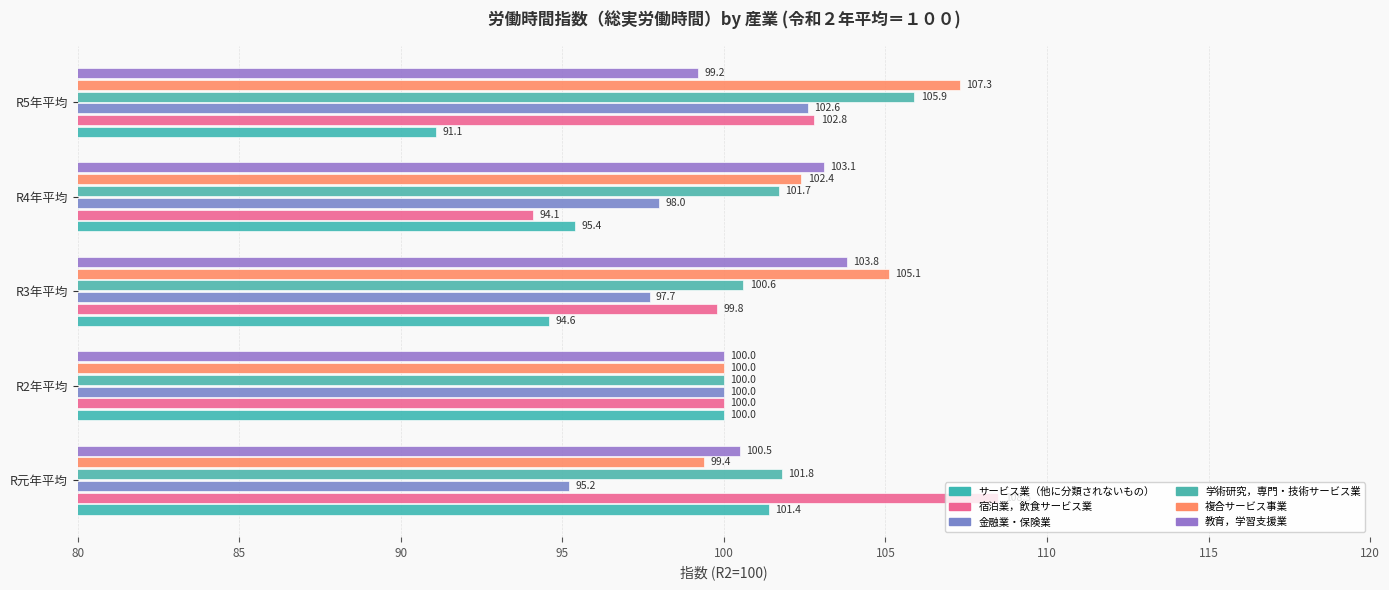

How many values in the 学術研究，専門・技術サービス業 series are below 101?

2